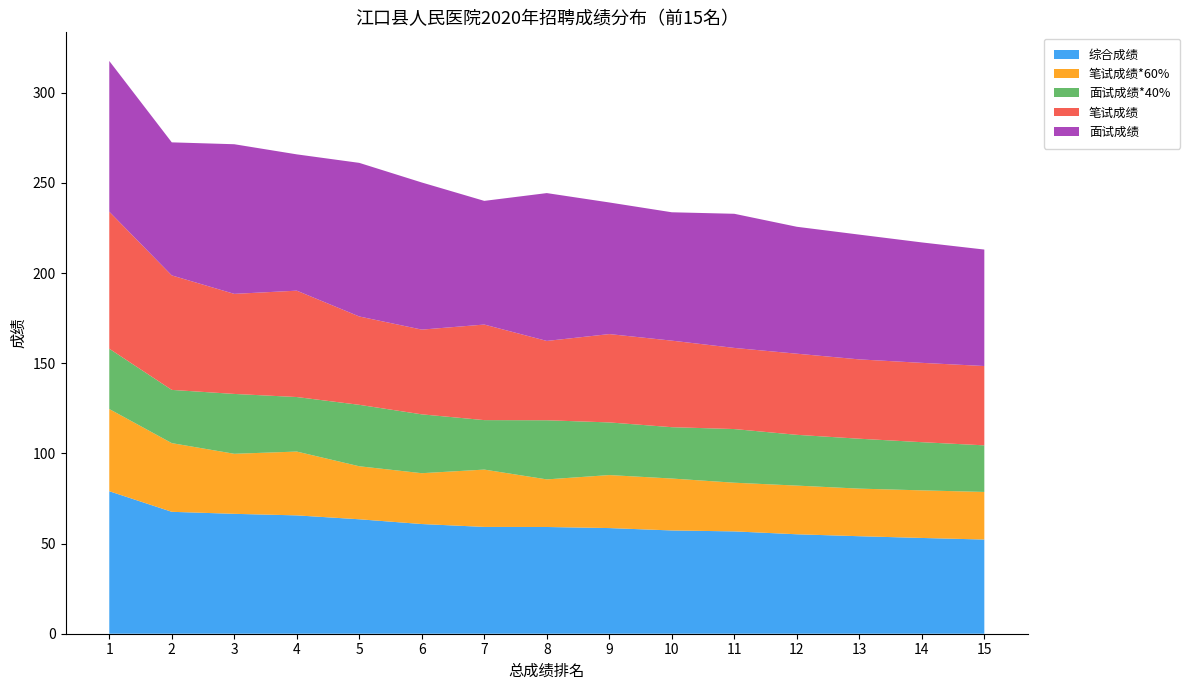

Reading left to right, what are all the values shown in this chart?

综合成绩: 1=79.0	2=67.6	3=66.5	4=65.6	5=63.5	6=60.8	7=59.2	8=59.2	9=58.6	10=57.3	11=56.8	12=55.2	13=54.1	14=53.1	15=52.2
笔试成绩*60%: 1=45.6	2=38.1	3=33.3	4=35.4	5=29.4	6=28.2	7=31.8	8=26.4	9=29.4	10=28.8	11=27.0	12=27.0	13=26.4	14=26.4	15=26.4
面试成绩*40%: 1=33.4	2=29.5	3=33.2	4=30.2	5=34.1	6=32.6	7=27.4	8=32.8	9=29.2	10=28.5	11=29.8	12=28.2	13=27.7	14=26.7	15=25.8
笔试成绩: 1=76.0	2=63.5	3=55.5	4=59.0	5=49.0	6=47.0	7=53.0	8=44.0	9=49.0	10=48.0	11=45.0	12=45.0	13=44.0	14=44.0	15=44.0
面试成绩: 1=83.6	2=73.8	3=83.0	4=75.6	5=85.2	6=81.6	7=68.6	8=82.0	9=73.0	10=71.2	11=74.4	12=70.4	13=69.2	14=66.8	15=64.6